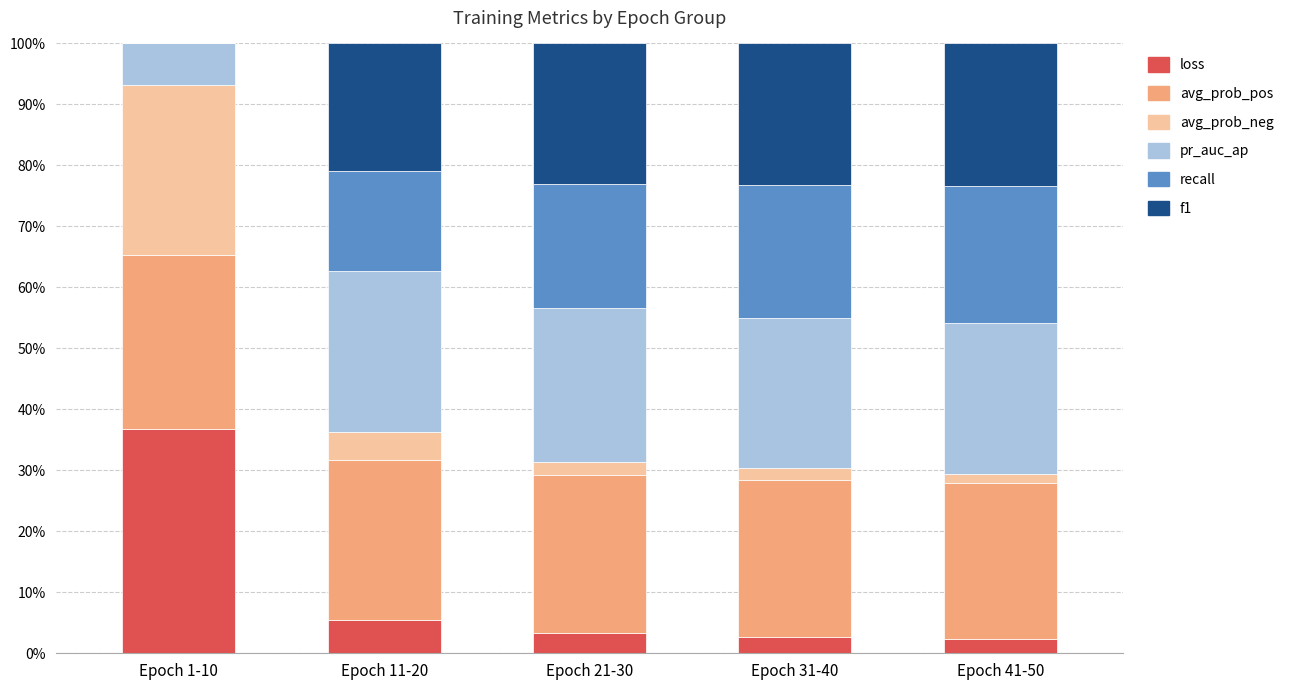

Where is loss nearest to the value 19?

Epoch 11-20